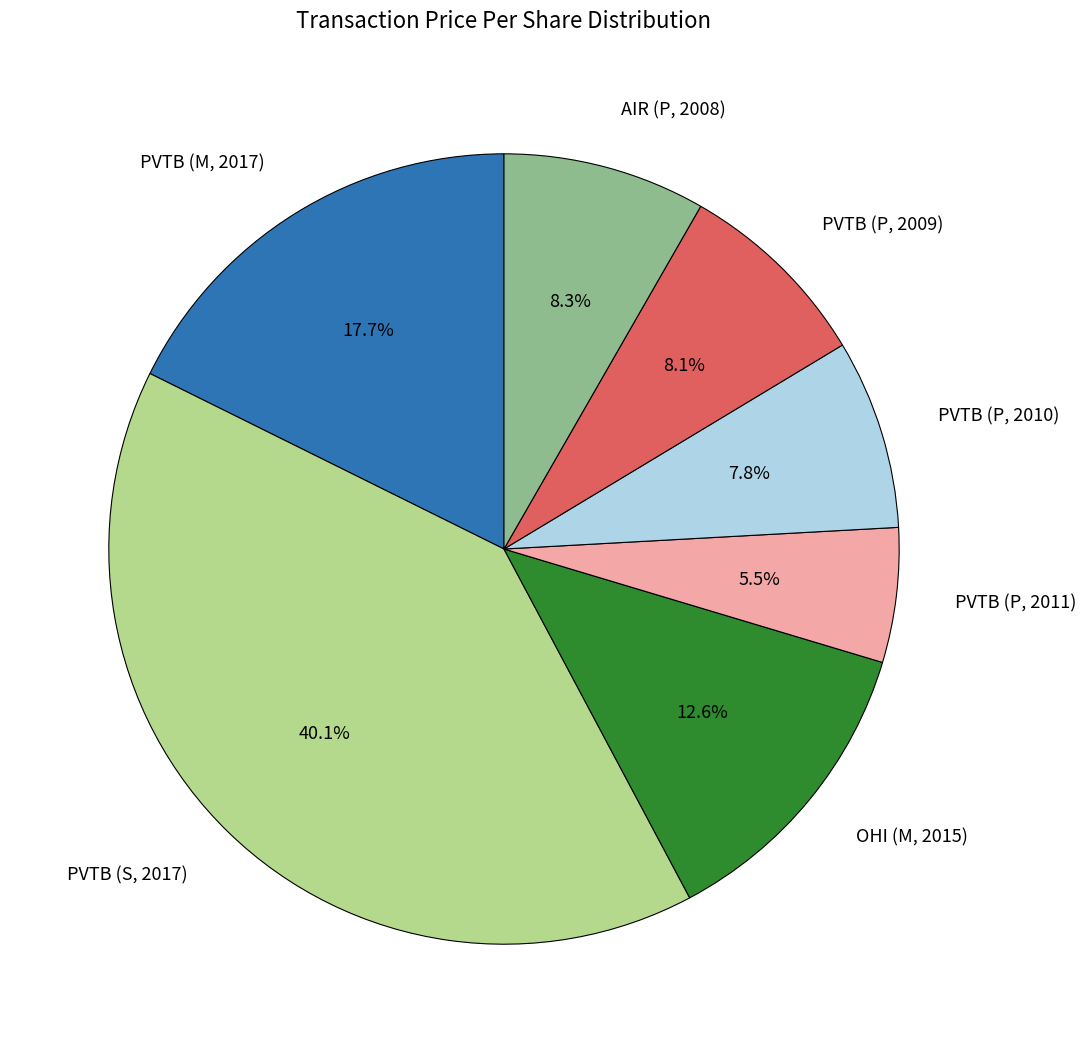

What is the ratio of the value at AIR (P, 2008) to the value at PVTB (P, 2010)?

1.1